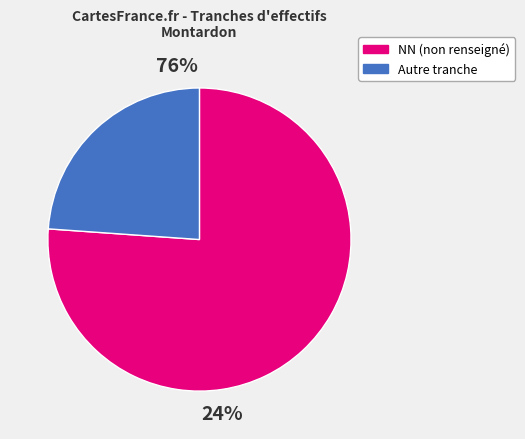

The 12 slice represents 1% of the pie. True or false?

False